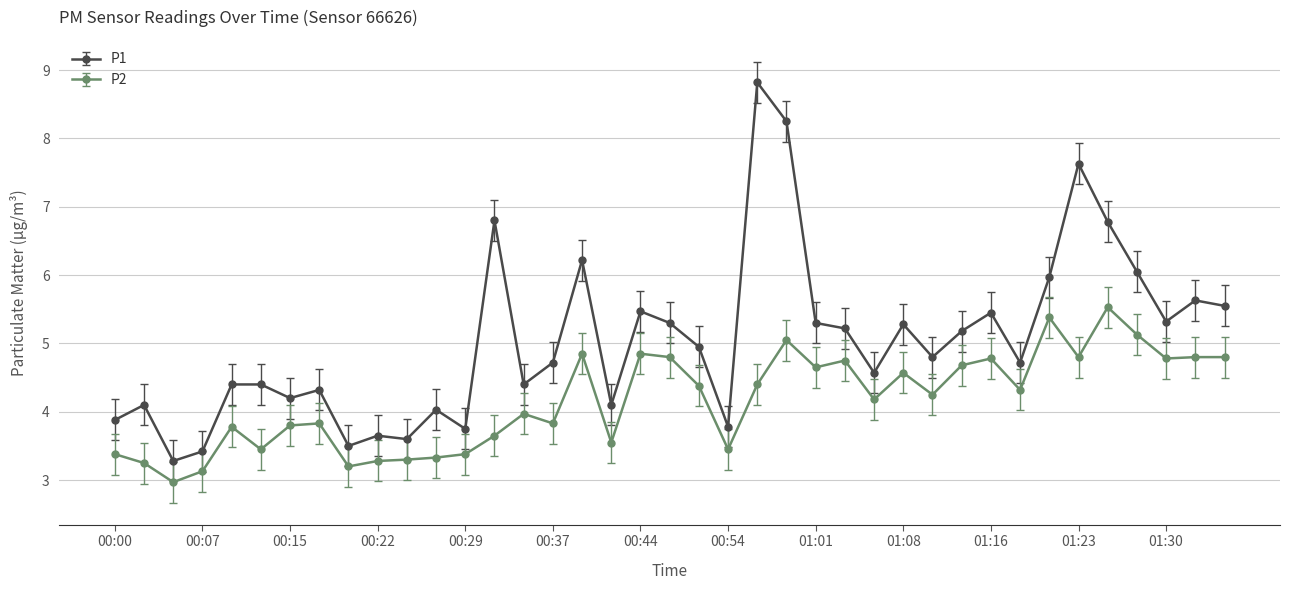

True or false: P2 and P1 intersect in this chart.

False